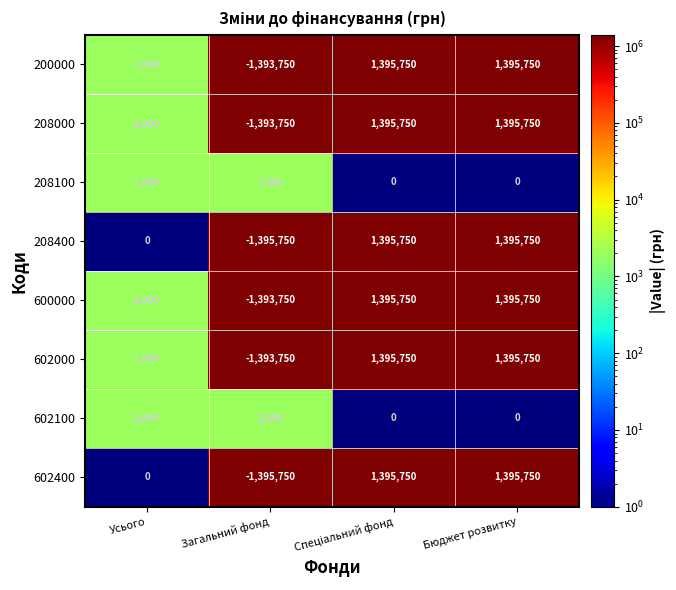

Where is 602400 nearest to the value 0?

Усього